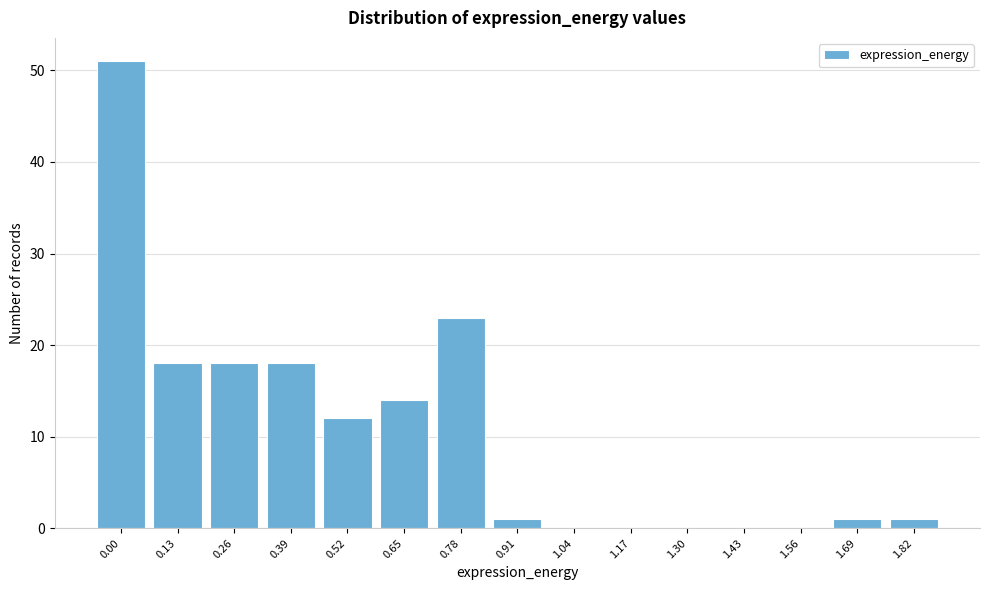

Reading right to left, transcribe all the data shown in this chart.

1.82=1	1.69=1	1.56=0	1.43=0	1.30=0	1.17=0	1.04=0	0.91=1	0.78=23	0.65=14	0.52=12	0.39=18	0.26=18	0.13=18	0.00=51